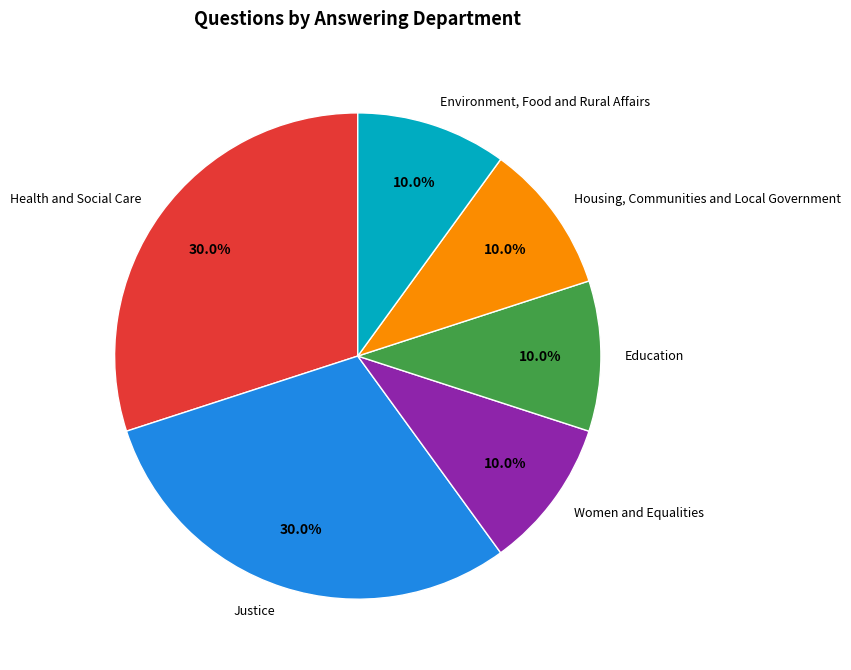

Is there a majority slice in this chart?

No